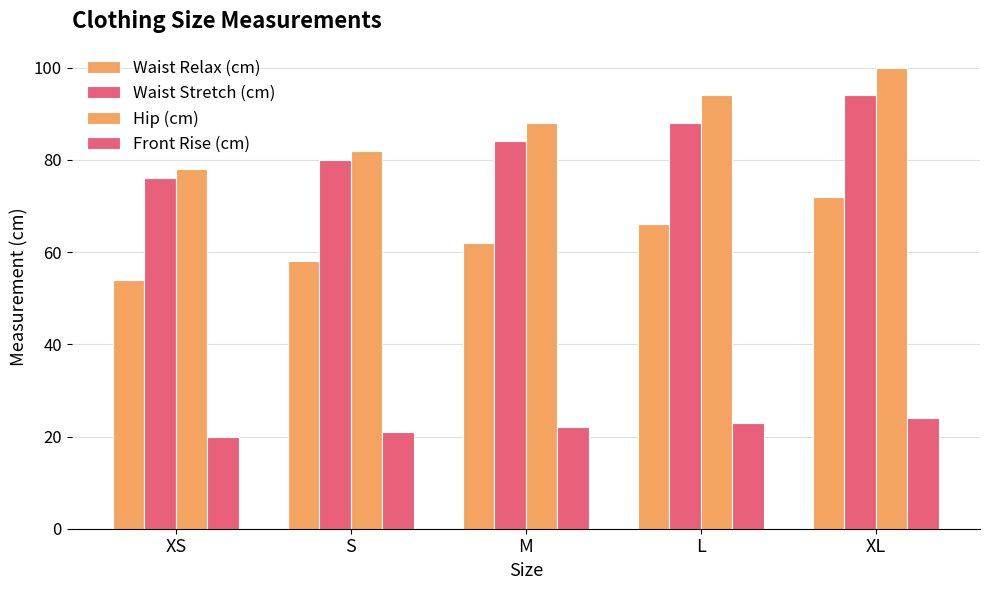

How many Waist Relax (cm) values are between 58 and 66?

3